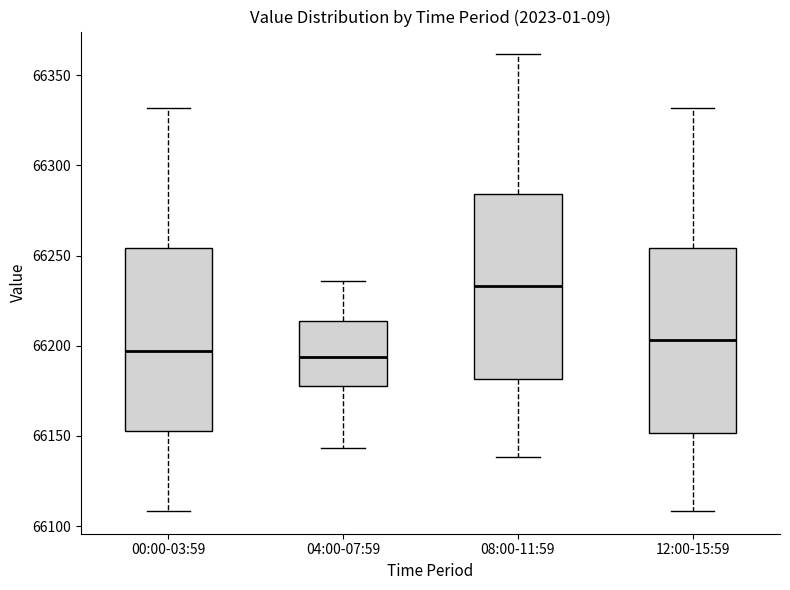

Where is the lower edge of the box for 00:00-03:59 on the y-axis? The values are not printed on the chart, so give them approximately, as read against the axis.

66155